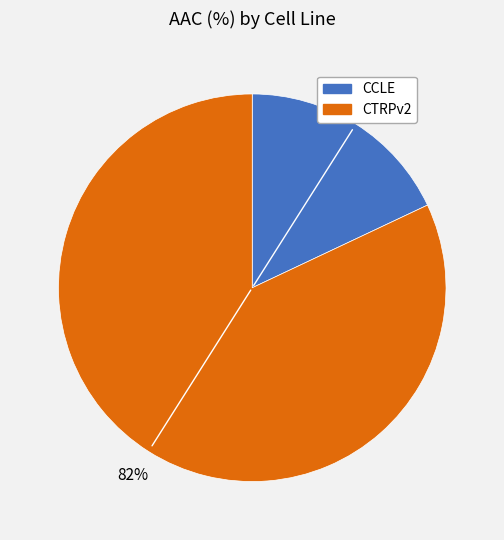

Between CCLE and CTRPv2, which is larger?

CTRPv2